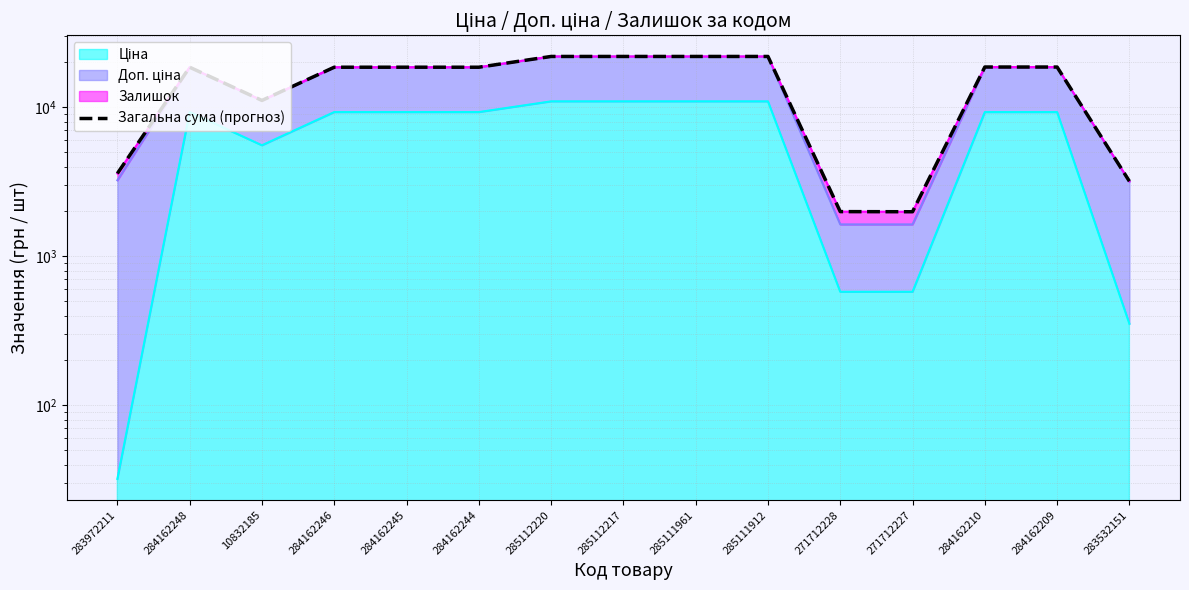

What is the difference between the values at 284162246 and 285112217?

3364.9